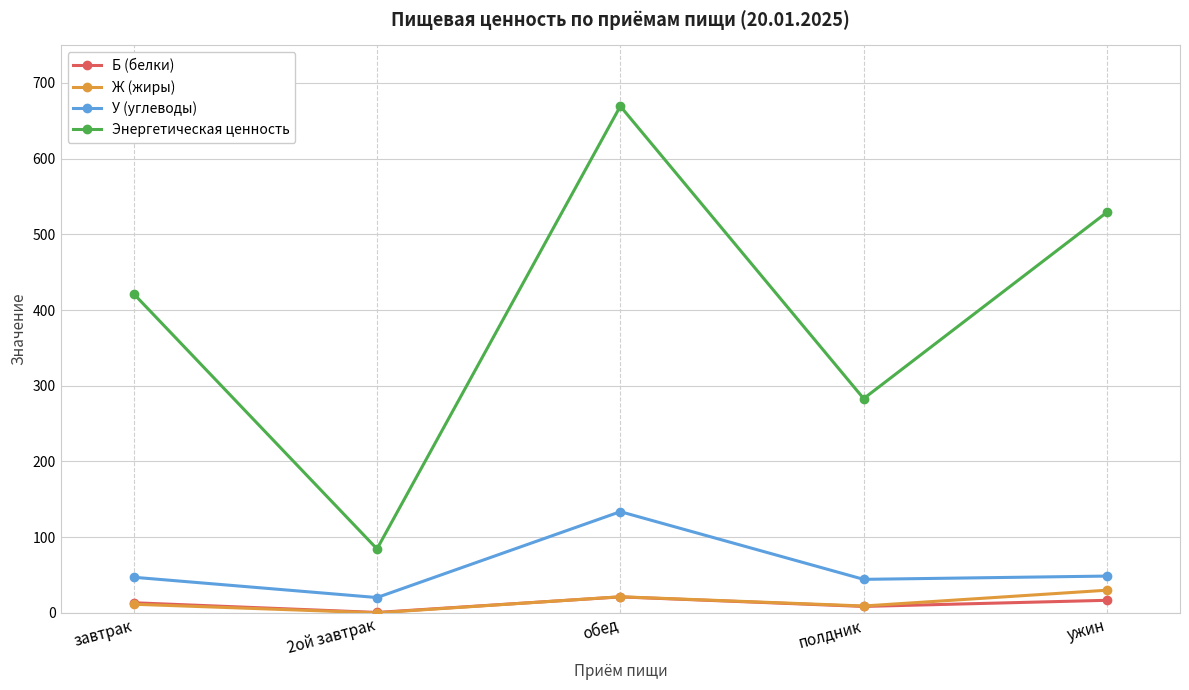

Does the chart have visible grid lines?

Yes